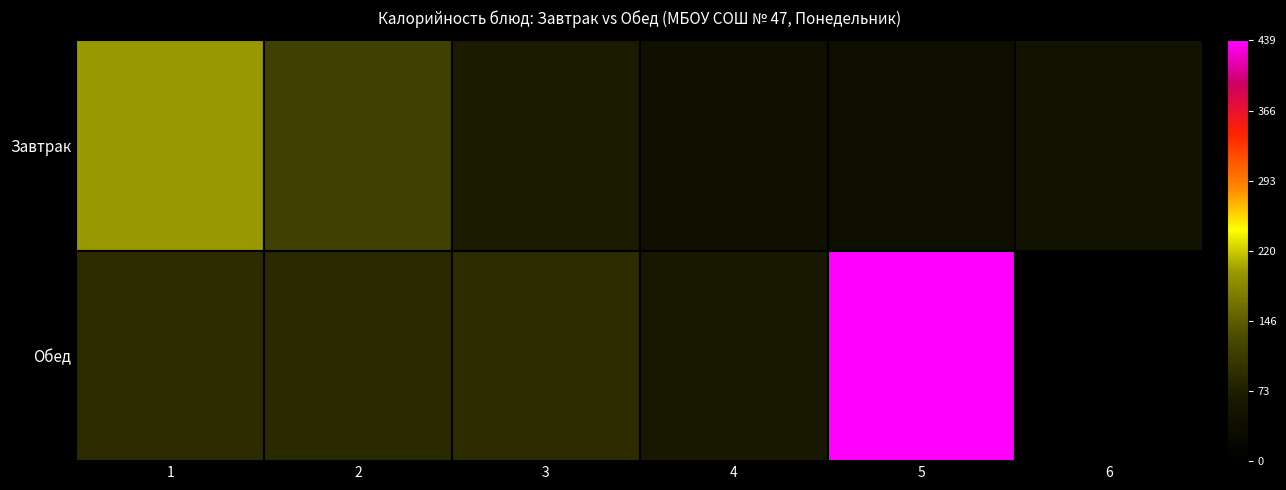

Which category has the lowest value across all series?

6